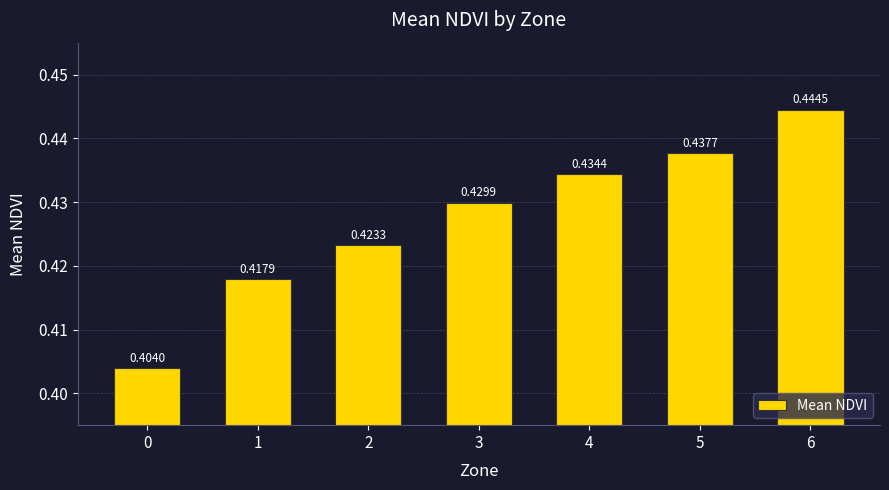

The value at 0 is 0.6. True or false?

False